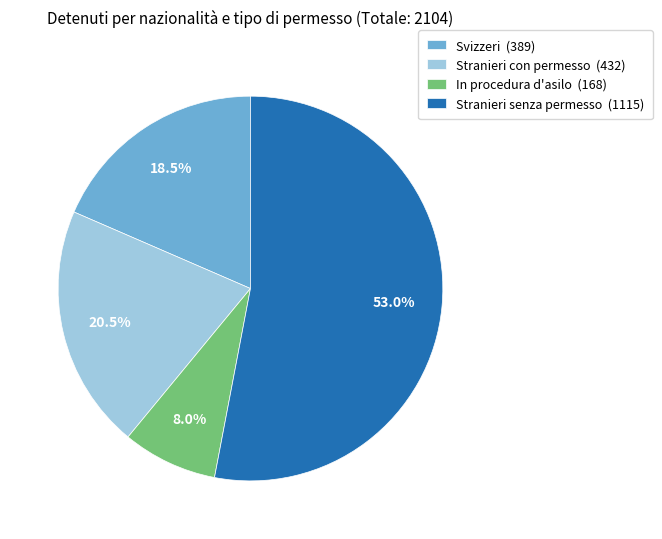

Is there any slice that represents more than half of the pie?

Yes